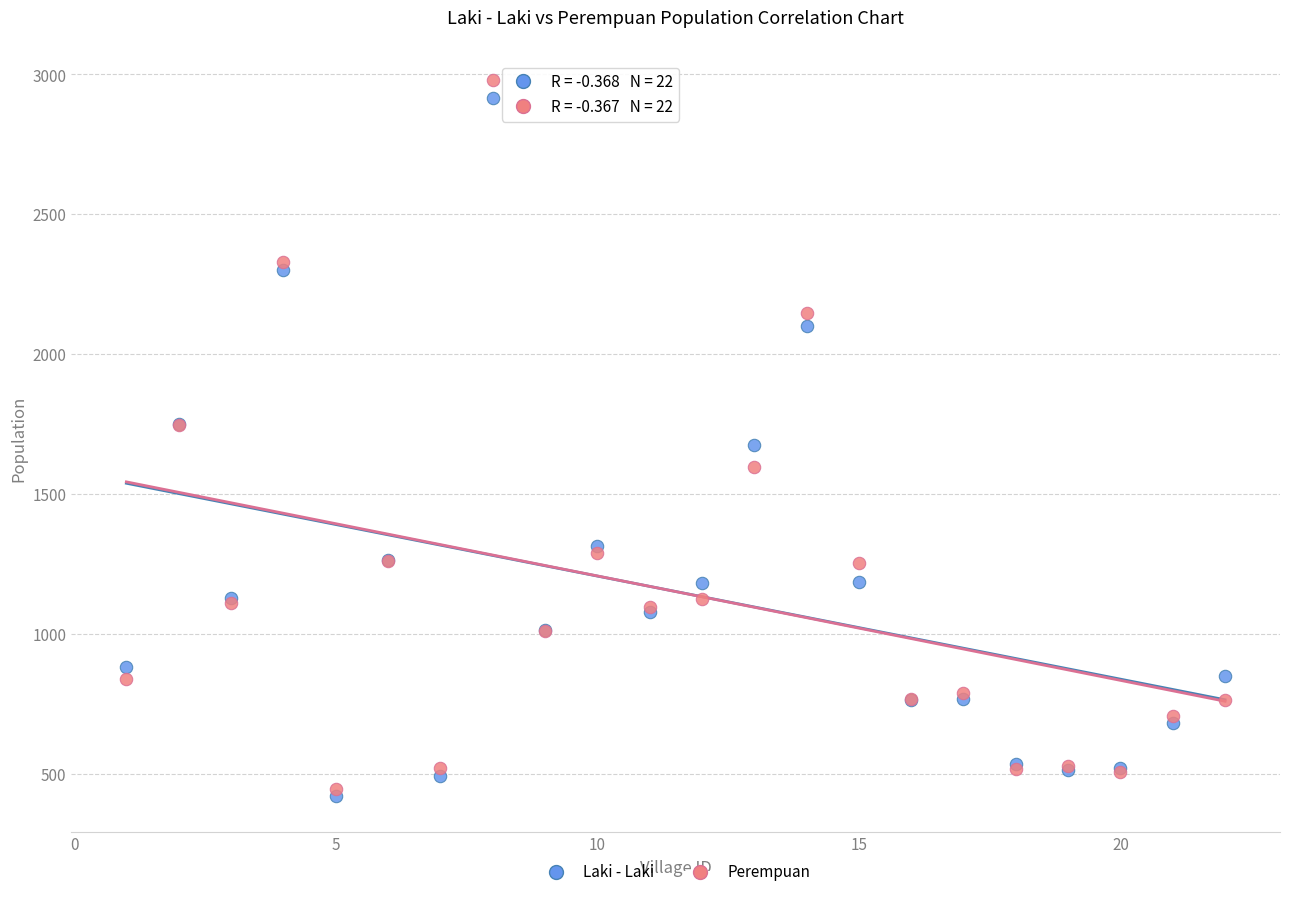

Which series contains the highest Y value?

Perempuan